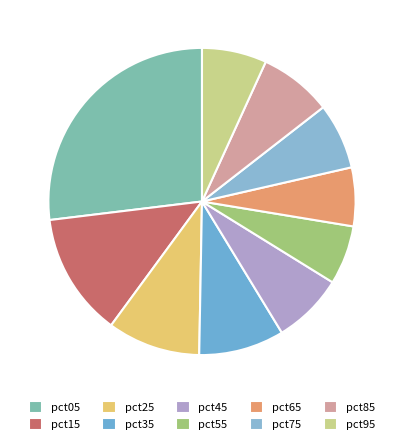

The pct35 slice represents 1% of the pie. True or false?

False